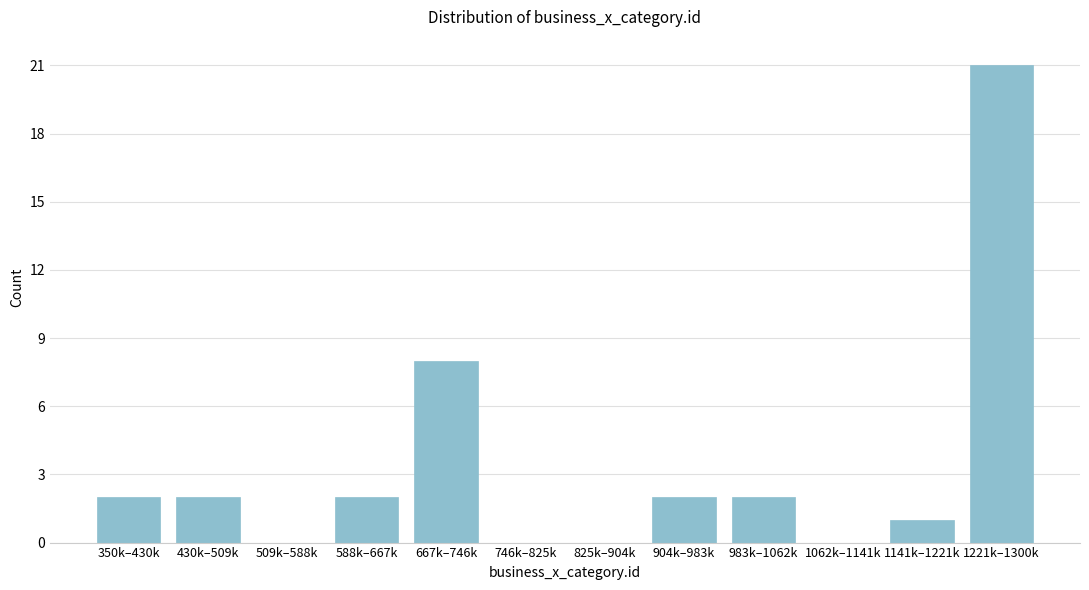

Reading left to right, what are all the values shown in this chart?

350k–430k=2	430k–509k=2	509k–588k=0	588k–667k=2	667k–746k=8	746k–825k=0	825k–904k=0	904k–983k=2	983k–1062k=2	1062k–1141k=0	1141k–1221k=1	1221k–1300k=21